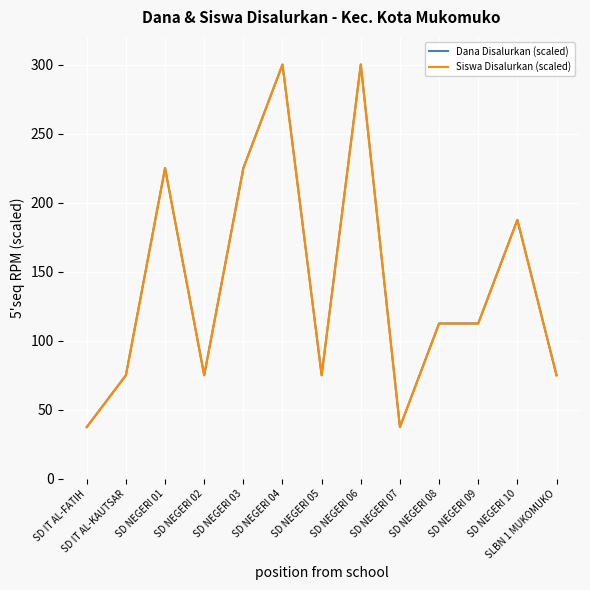

Reading left to right, extract all data points from this chart.

Dana Disalurkan (scaled): 37.5	75.0	225.0	75.0	225.0	300.0	75.0	300.0	37.5	112.5	112.5	187.5	75.0
Siswa Disalurkan (scaled): 37.5	75.0	225.0	75.0	225.0	300.0	75.0	300.0	37.5	112.5	112.5	187.5	75.0